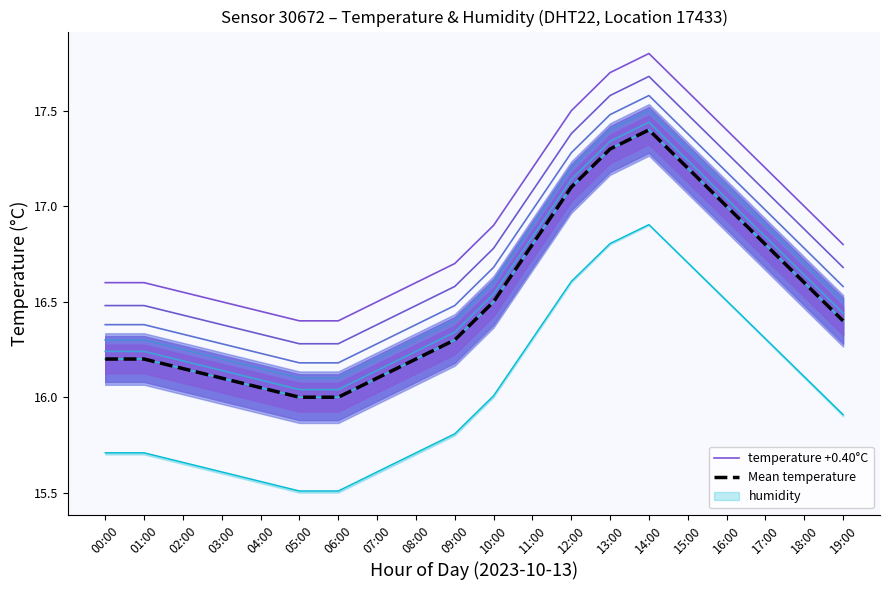

At 11:00, list the series in order from smallest to largest.

Mean temperature, temperature +0.40°C